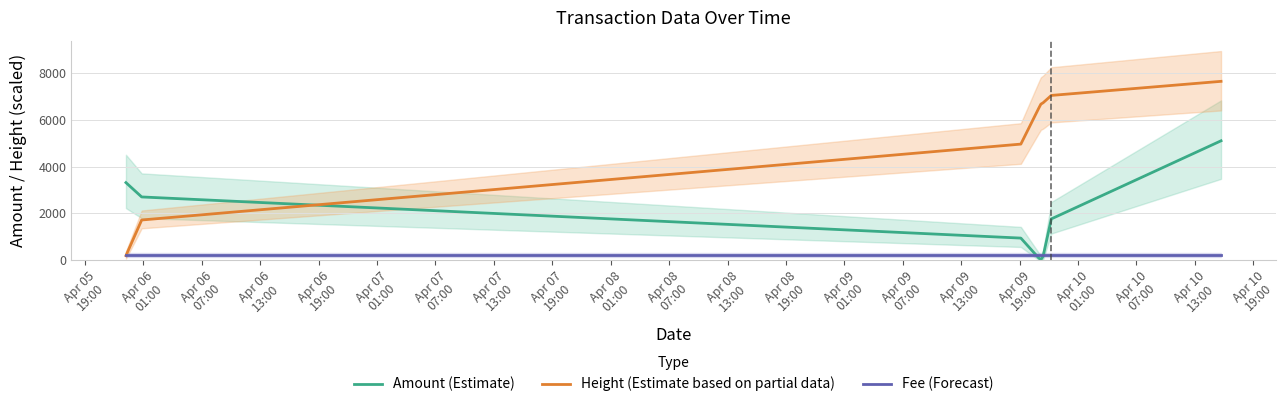

Which series ends up on top after the final intersection of Height (Estimate based on partial data) and Amount (Estimate)?

Height (Estimate based on partial data)